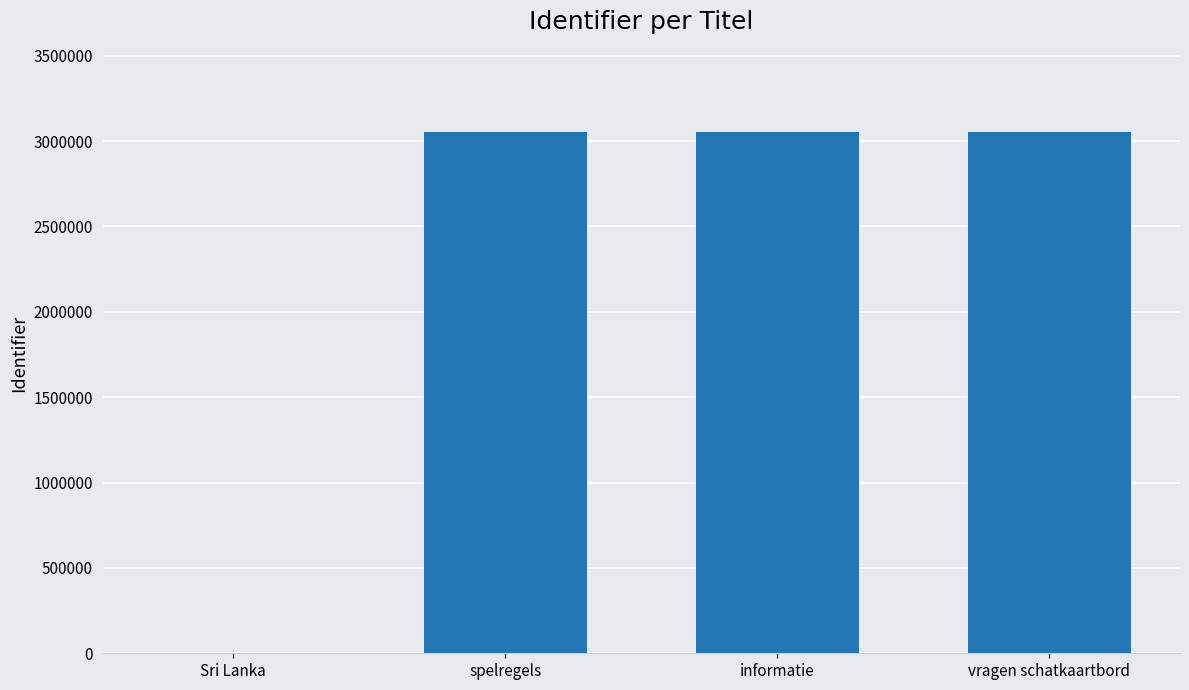

What is the sum of all values?

9155899